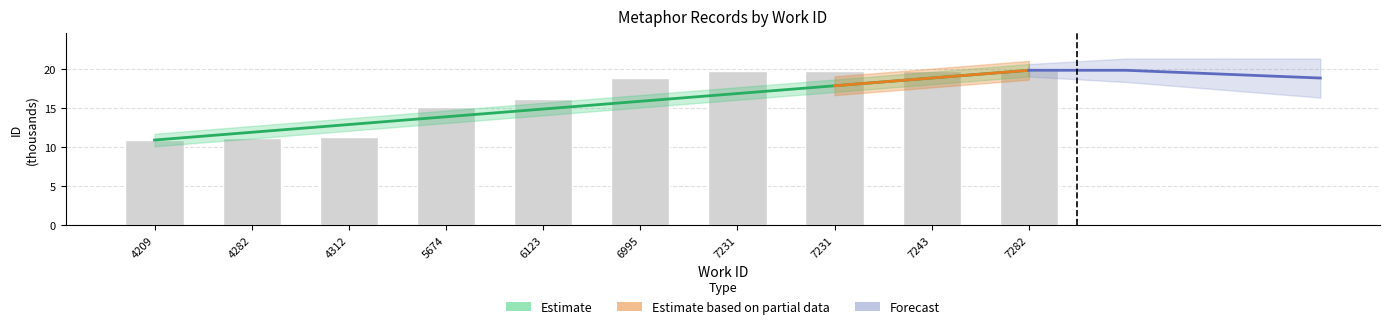

How many categories are shown in the chart?

10